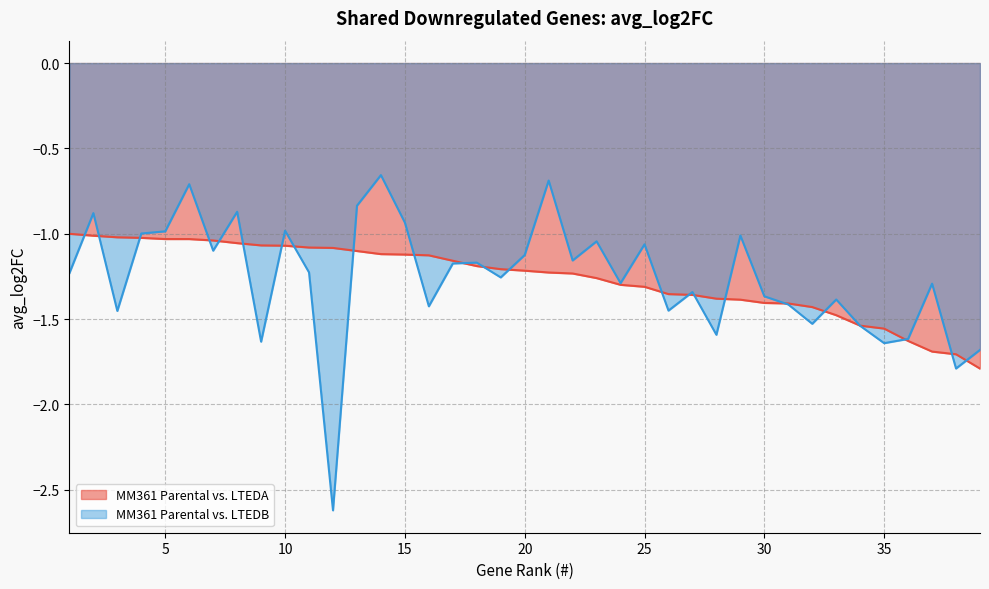

How many interior local peaks does the MM361 Parental vs. LTEDB series have?

13